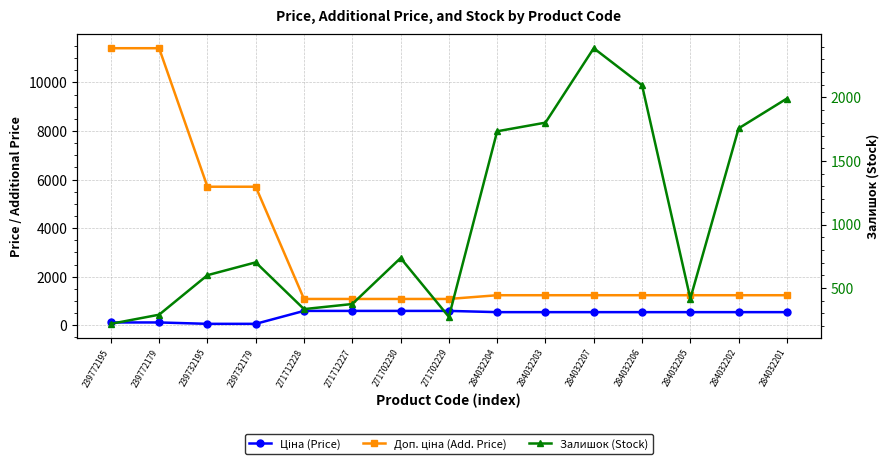

What are all the series names shown in the legend?

Ціна (Price), Доп. ціна (Add. Price), Залишок (Stock)